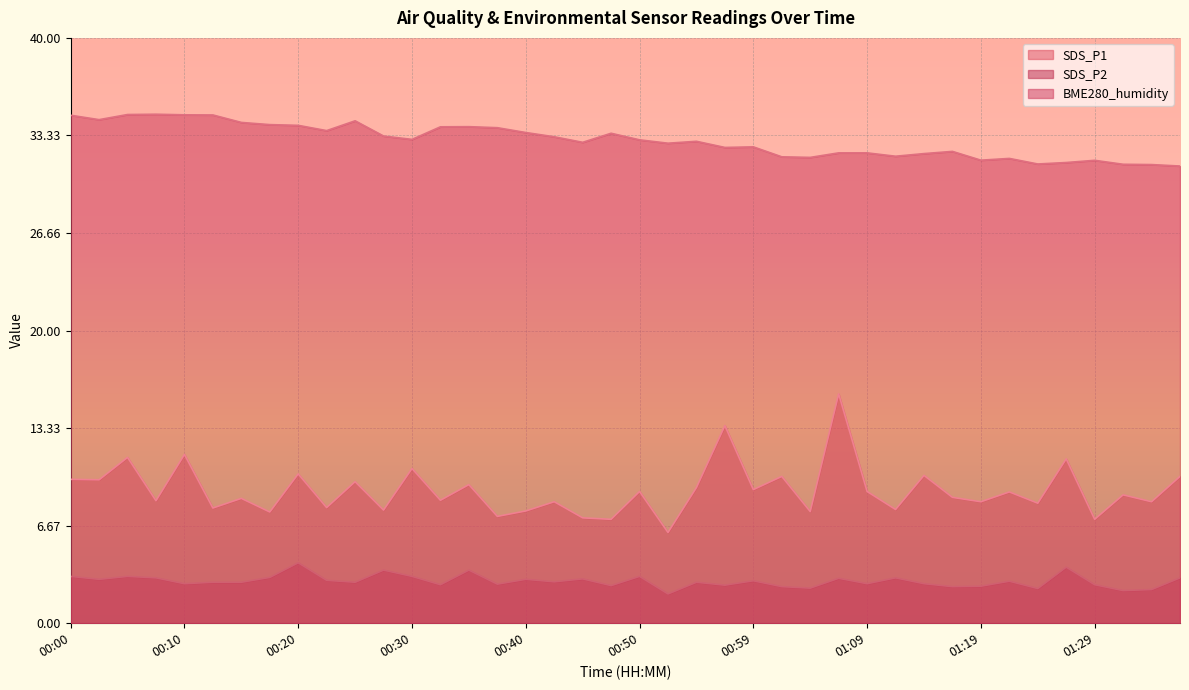

What is the difference between the maximum and second lowest values in the SDS_P2 series?

1.9